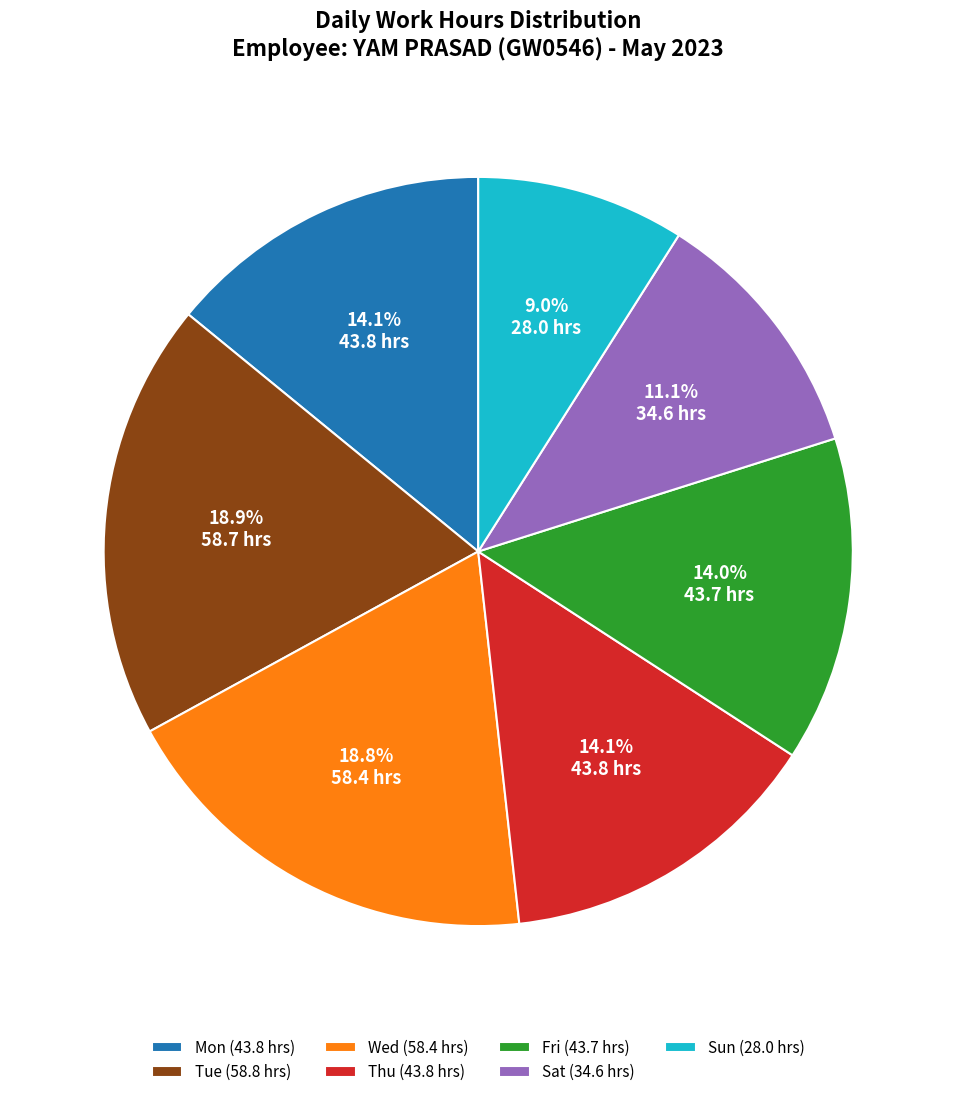

Is Wed (58.4 hrs) the majority of the pie?

No